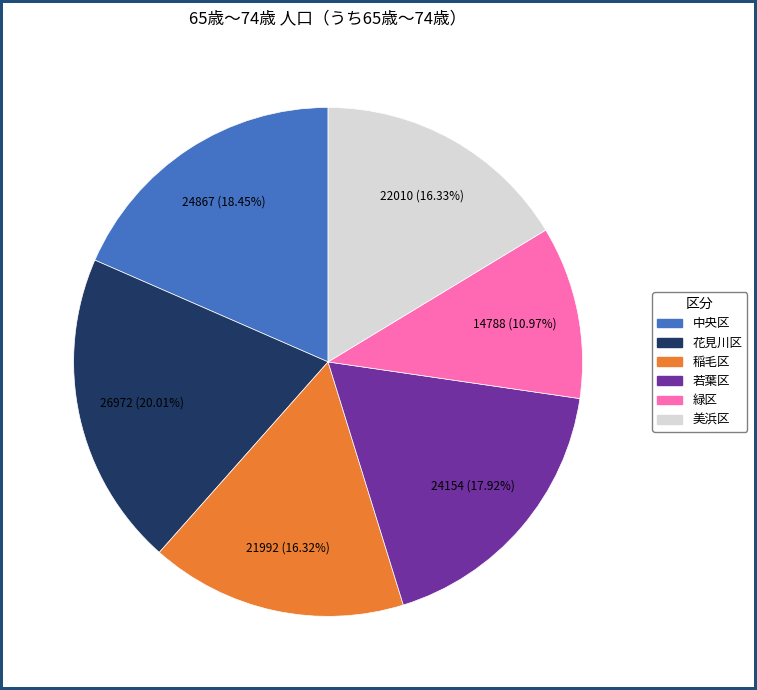

Count the number of slices in the pie.

6